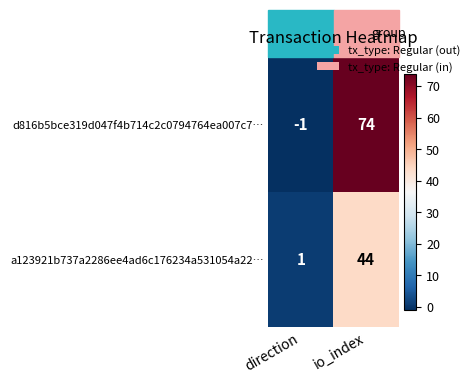

Which series changed the most between direction and io_index?

d816b5bce319d047f4b714c2c0794764ea007c7…